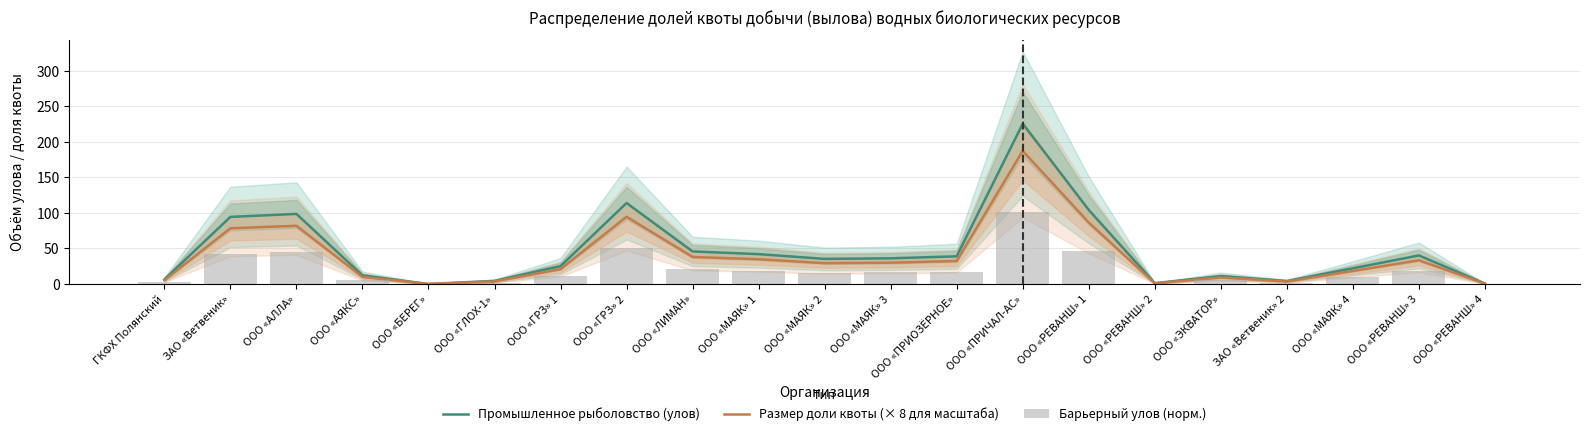

Which category has the lowest value across all series?

ООО «БЕРЕГ»